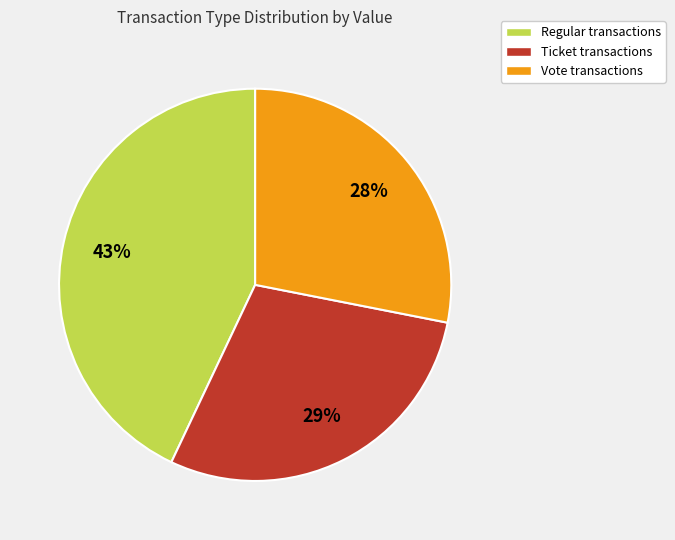

How many slices are in this pie chart?

3